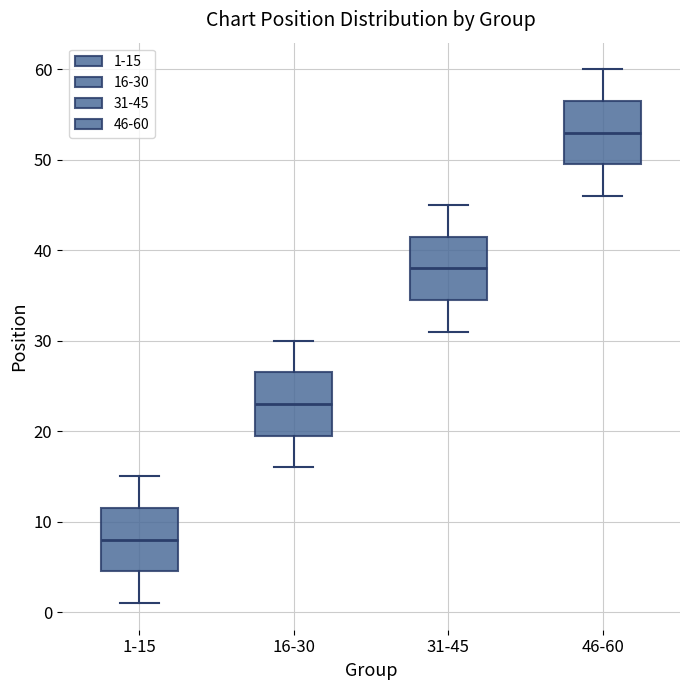

Where does the median line of the box for 1-15 sit on the y-axis? The values are not printed on the chart, so give them approximately, as read against the axis.

8